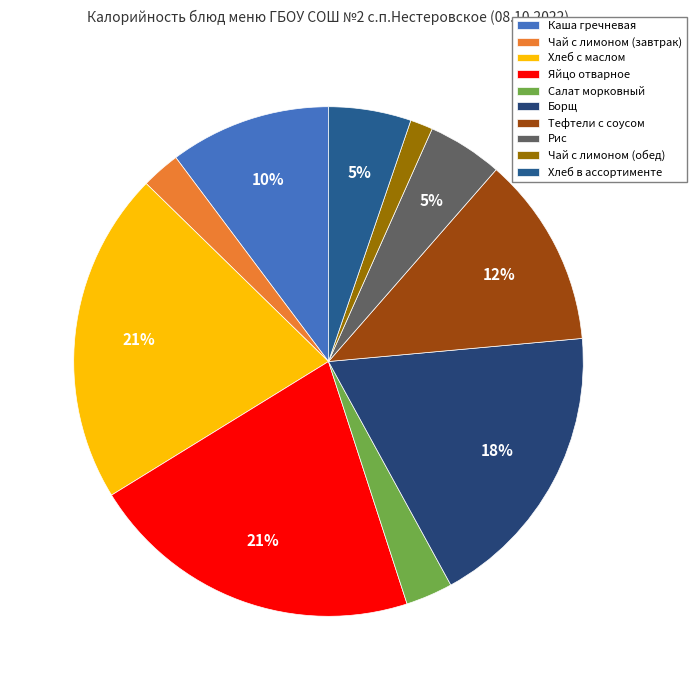

Which slice is the smallest?

Чай с лимоном (обед)